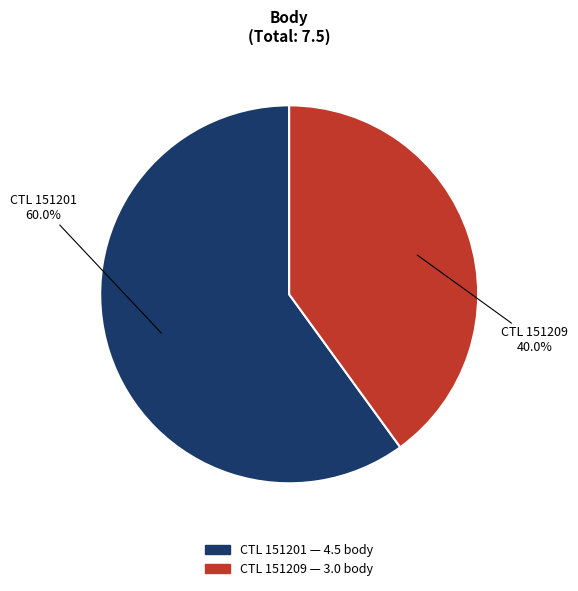

Is there any slice that represents more than half of the pie?

Yes